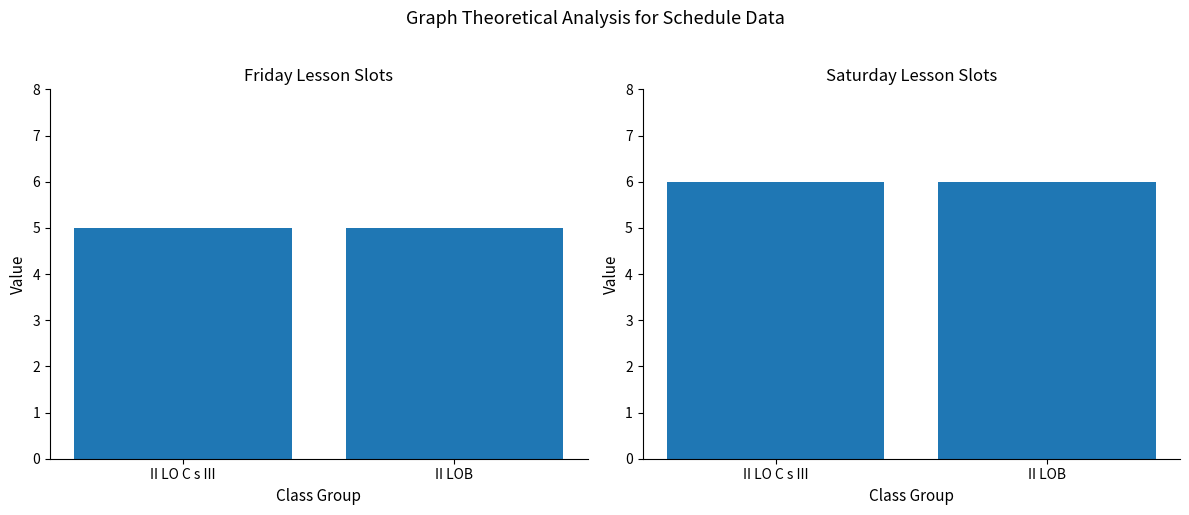

At how many categories does at least one series exceed 5?

2